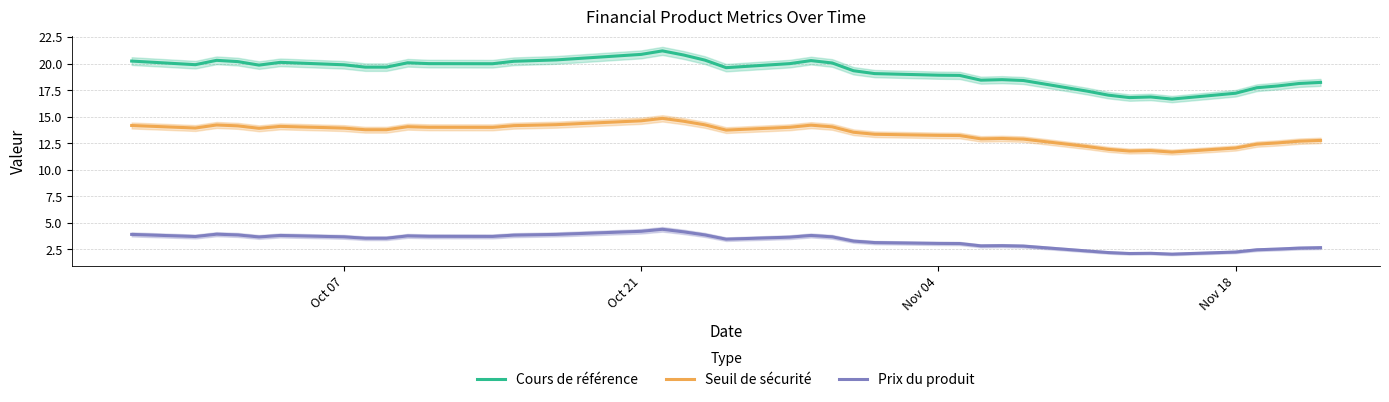

Which series has the largest total across all categories?

Cours de référence